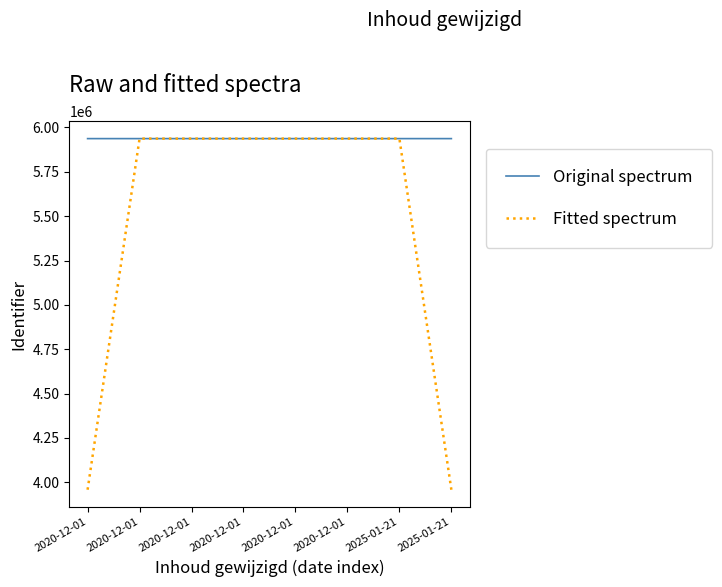

At which label does Fitted spectrum first exceed 5937213?

2020-12-01